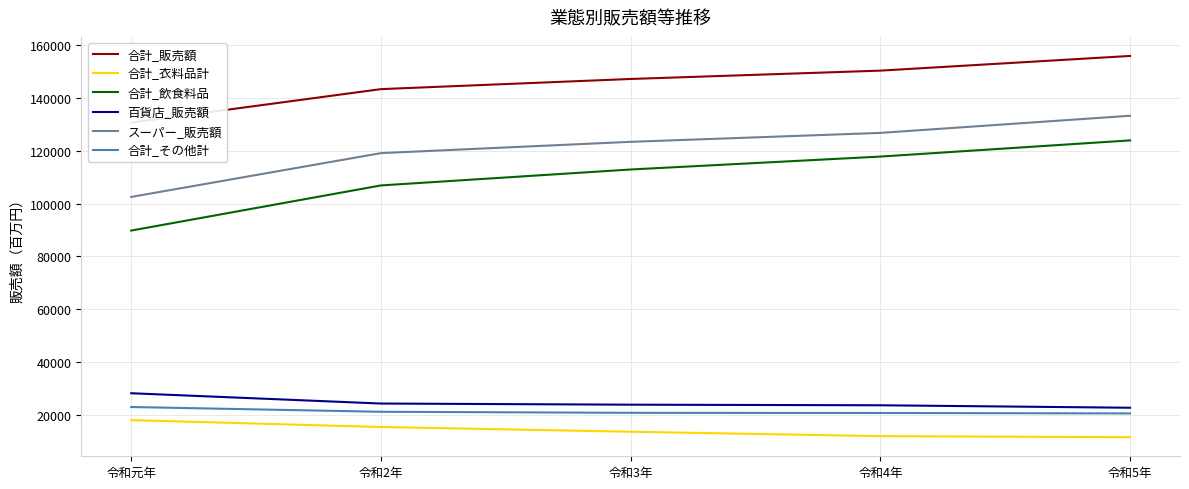

How many data points does each series have?

5